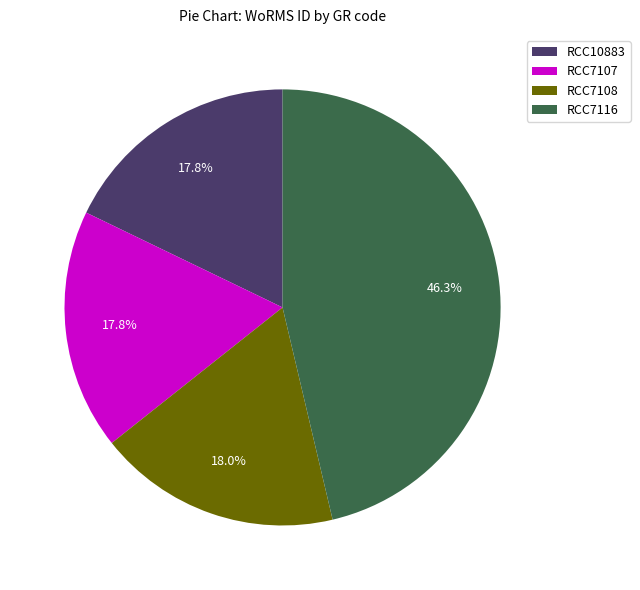

Which category has the biggest portion of the pie?

RCC7116